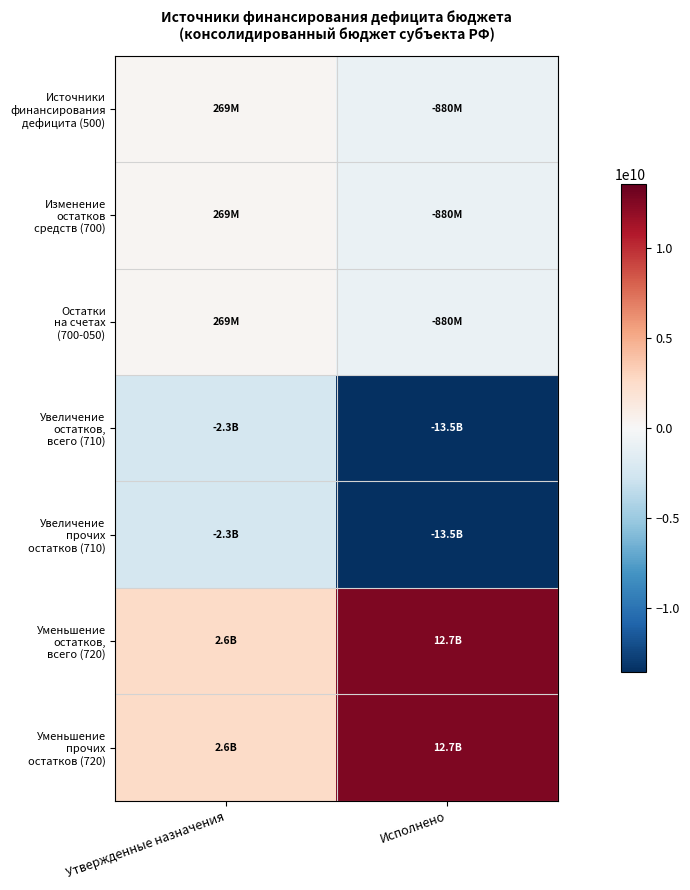

Between Утвержденные назначения and Исполнено, which is larger?

Утвержденные назначения